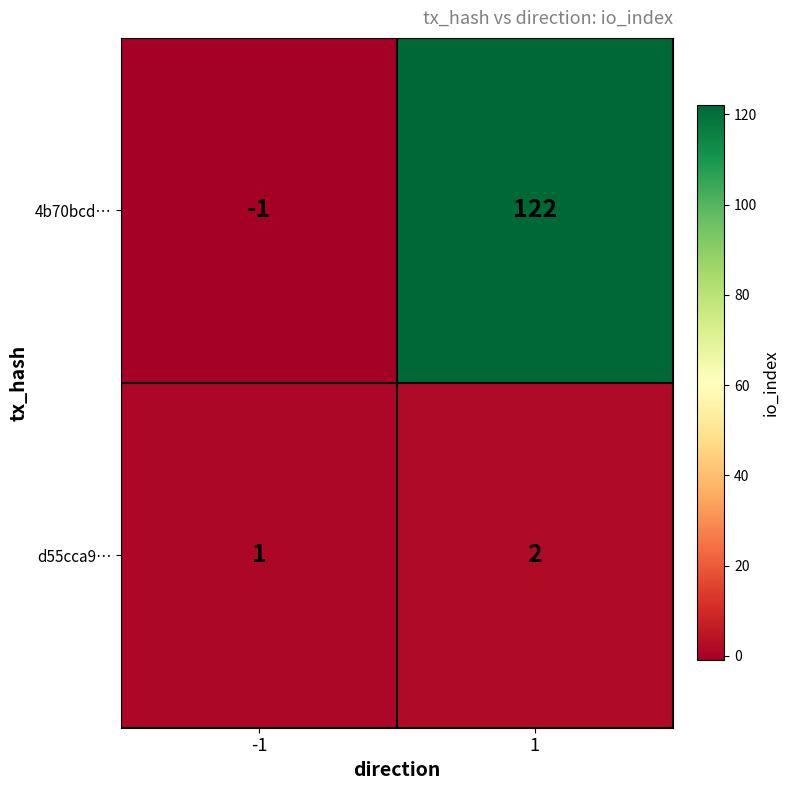

At how many categories does at least one series exceed 98?

1